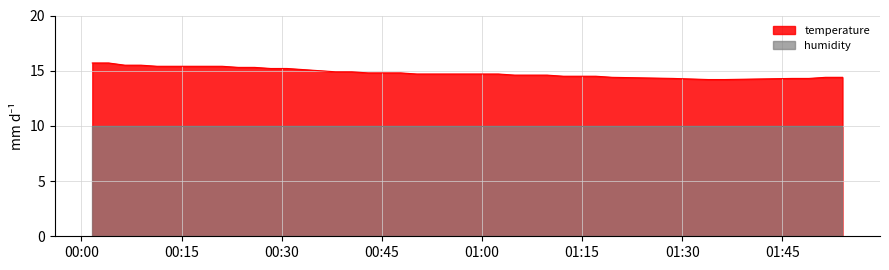

What is the difference between the maximum and minimum values?

1.5